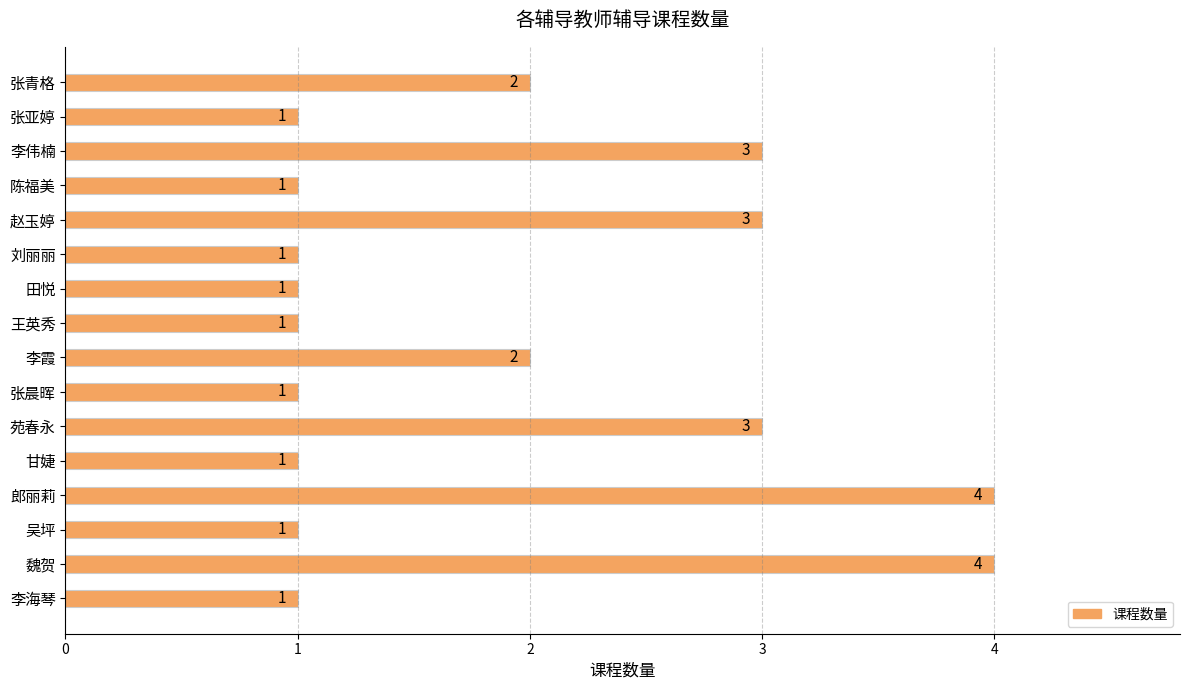

Reading bottom to top, what are all the values shown in this chart?

李海琴=1	魏贺=4	吴坪=1	郎丽莉=4	甘婕=1	苑春永=3	张晨晖=1	李霞=2	王英秀=1	田悦=1	刘丽丽=1	赵玉婷=3	陈福美=1	李伟楠=3	张亚婷=1	张青格=2